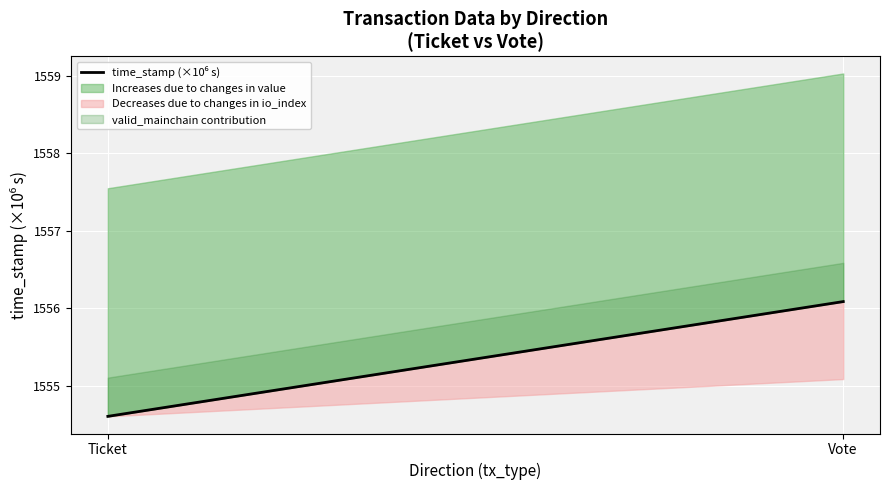

Rank the categories by value from lowest to highest.

Ticket, Vote